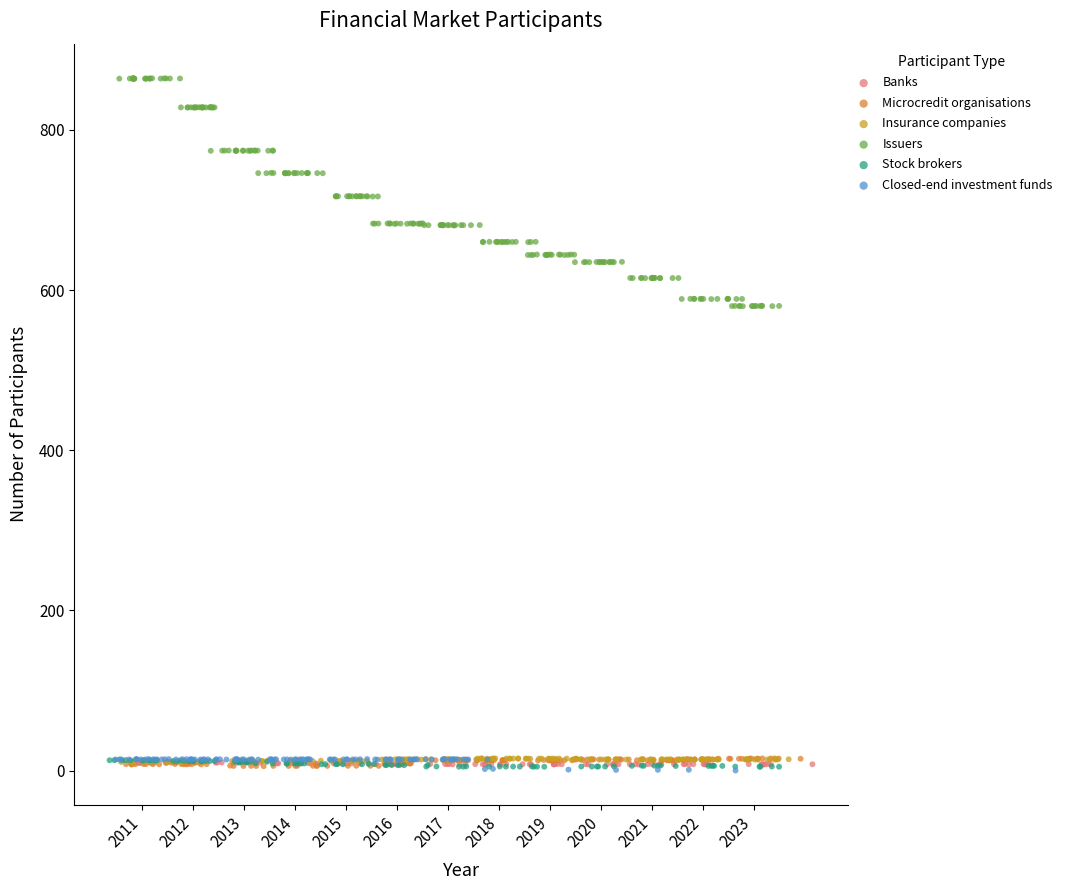

Which series has the widest spread of Y values?

Issuers